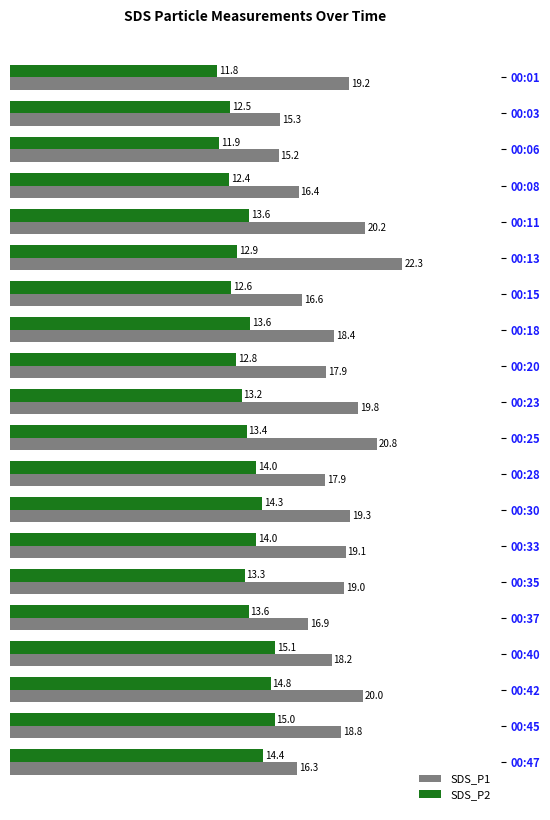

Between 00:11 and 00:15, which series saw the biggest shift?

SDS_P1